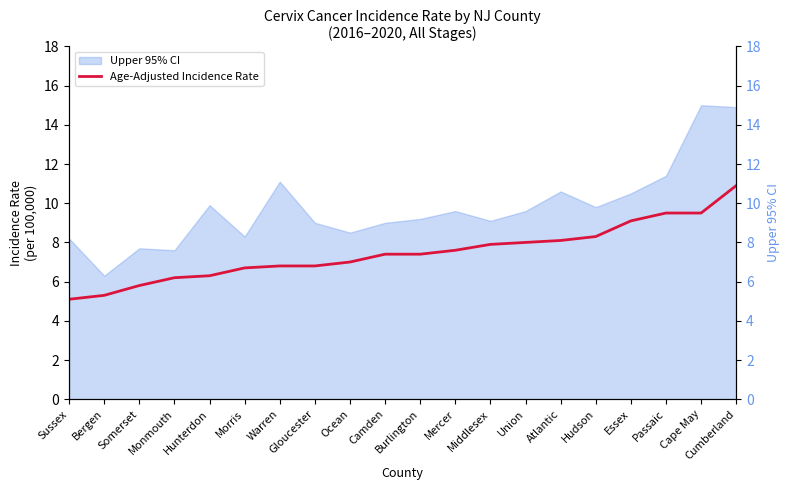

At which label is the value closest to 8?

Union